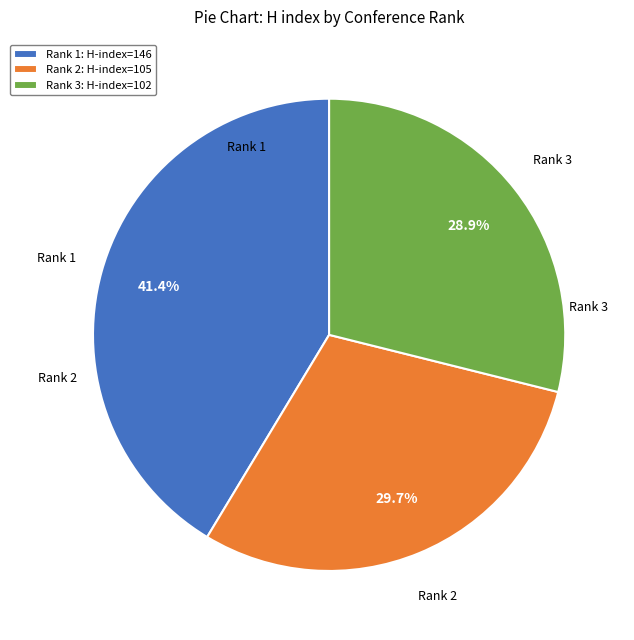

How many slices are in this pie chart?

3